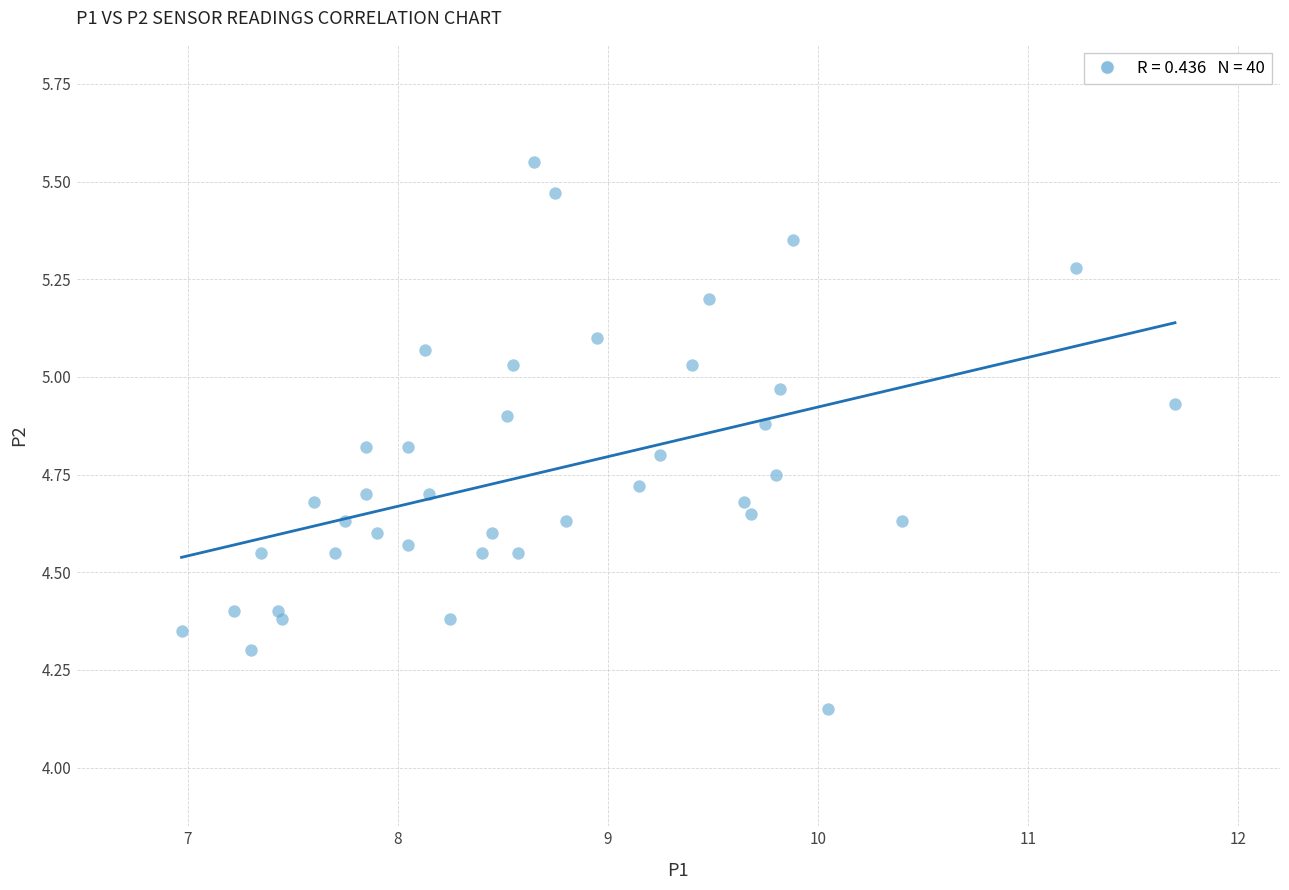

What is the range of Y values (max minus min)?

1.4